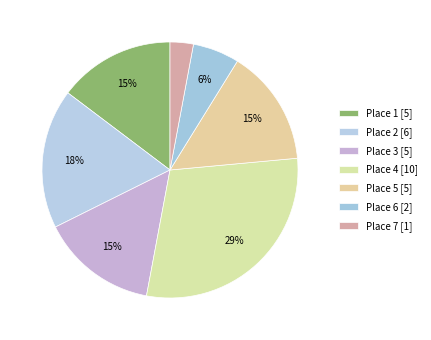

Do Place 1 and Place 3 together represent more than half of the pie?

No